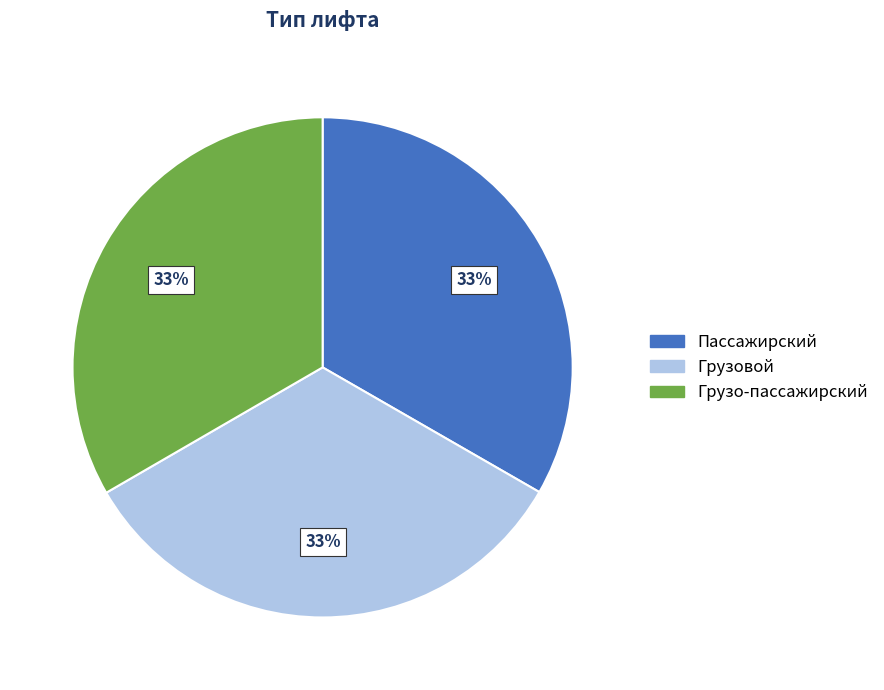

Approximately how many times larger is the value at Пассажирский compared to Грузовой?

1.0